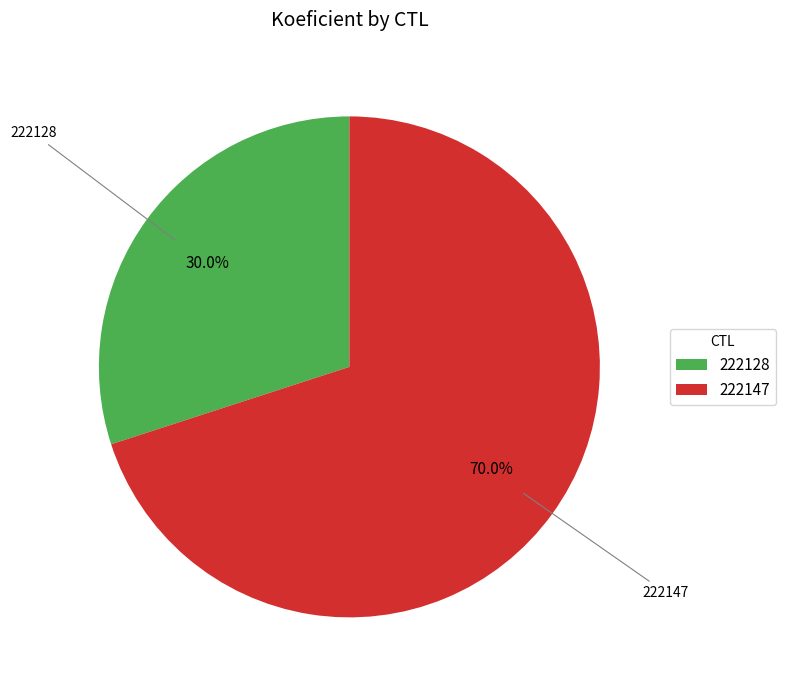

What is the ratio of the value at 222128 to the value at 222147?

0.4